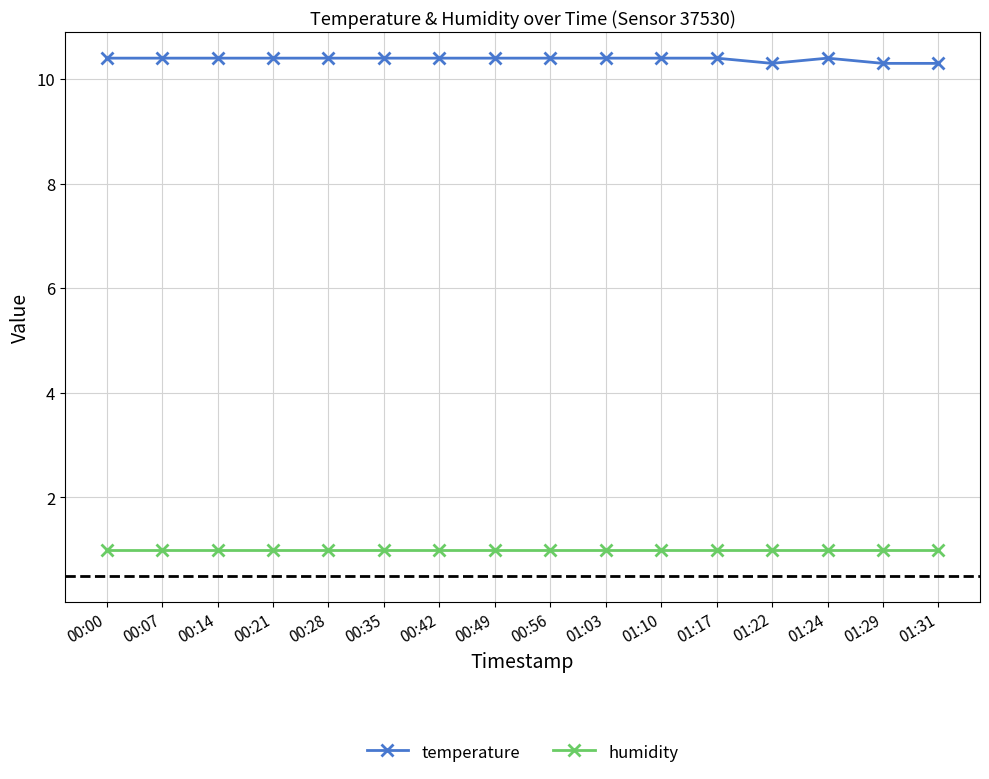

What is the minimum value shown in the chart?

1.0